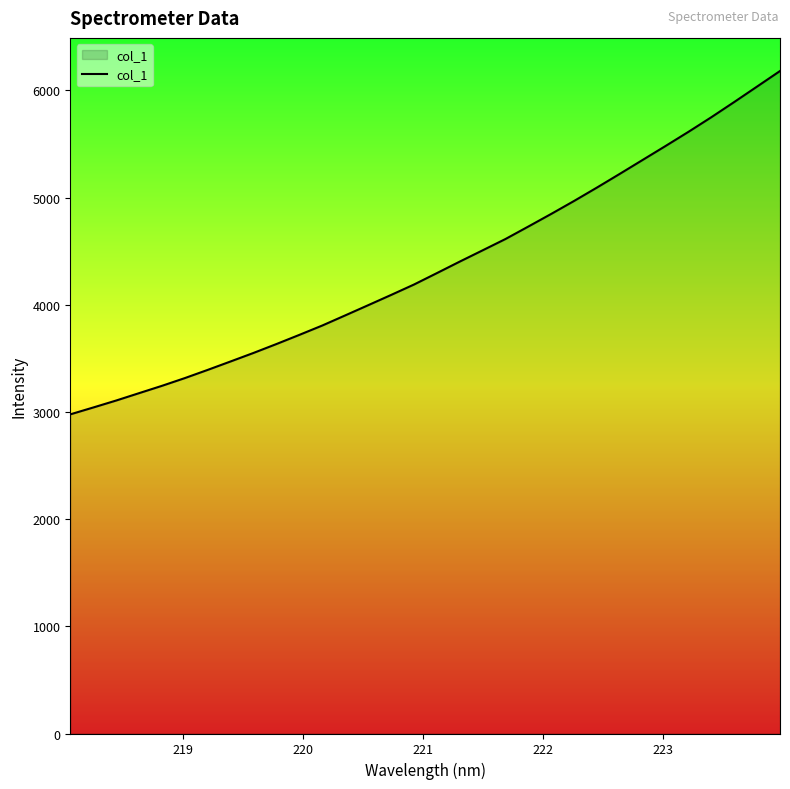

How many lines are shown in the chart?

1